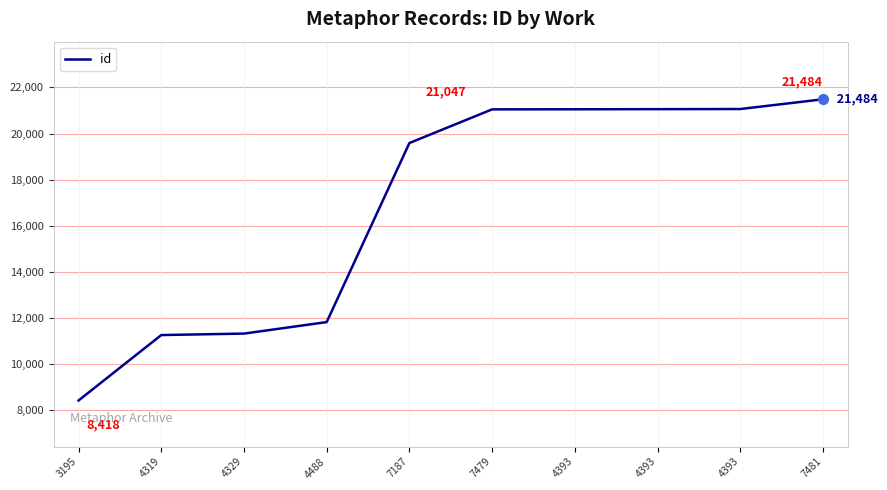

What is the label of the 9th point from the left?

4393